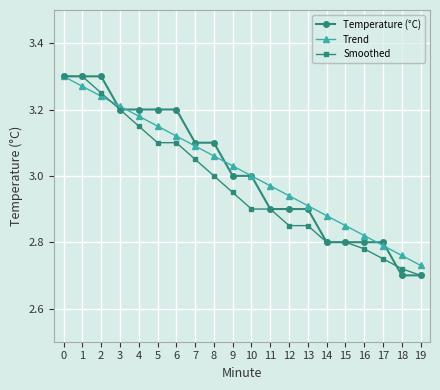

What is the difference between the maximum and minimum values in the Smoothed series?

0.6